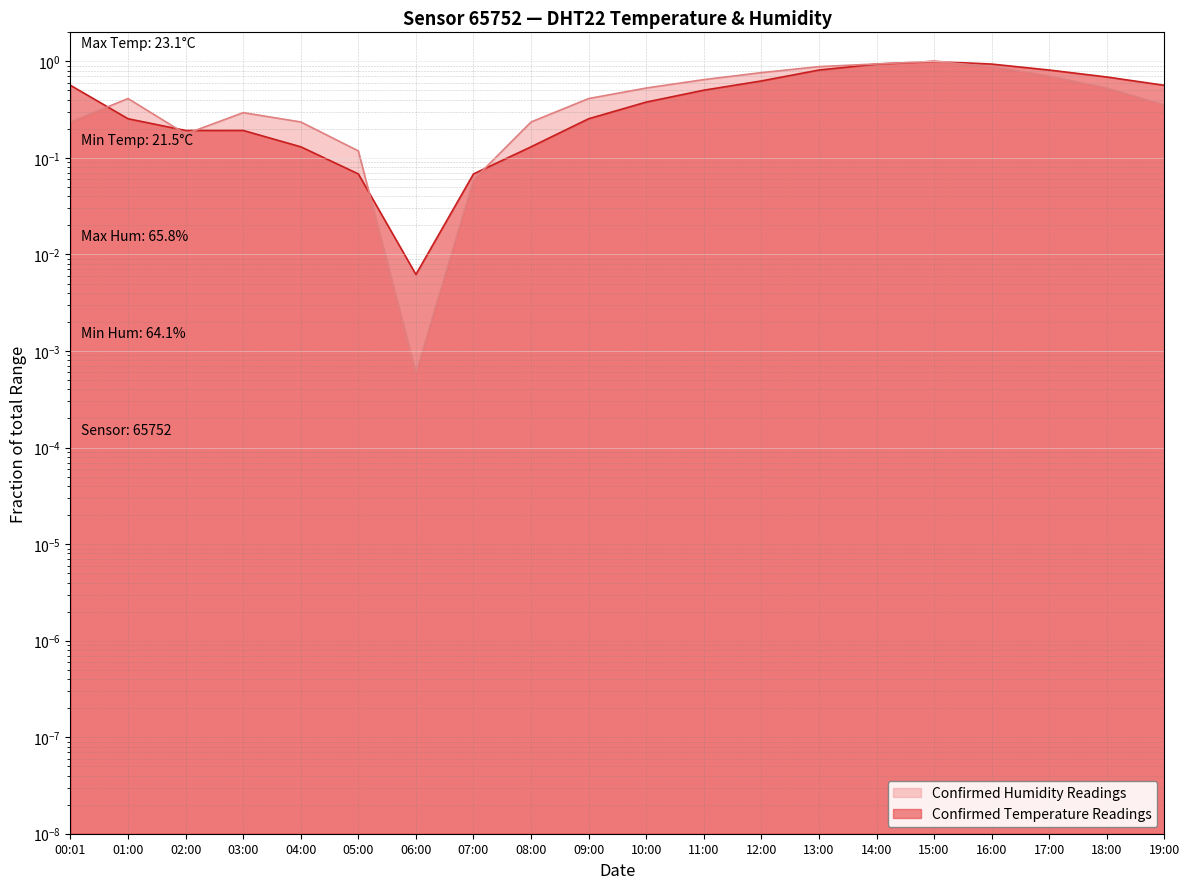

Does the chart display data point markers on the line(s)?

No